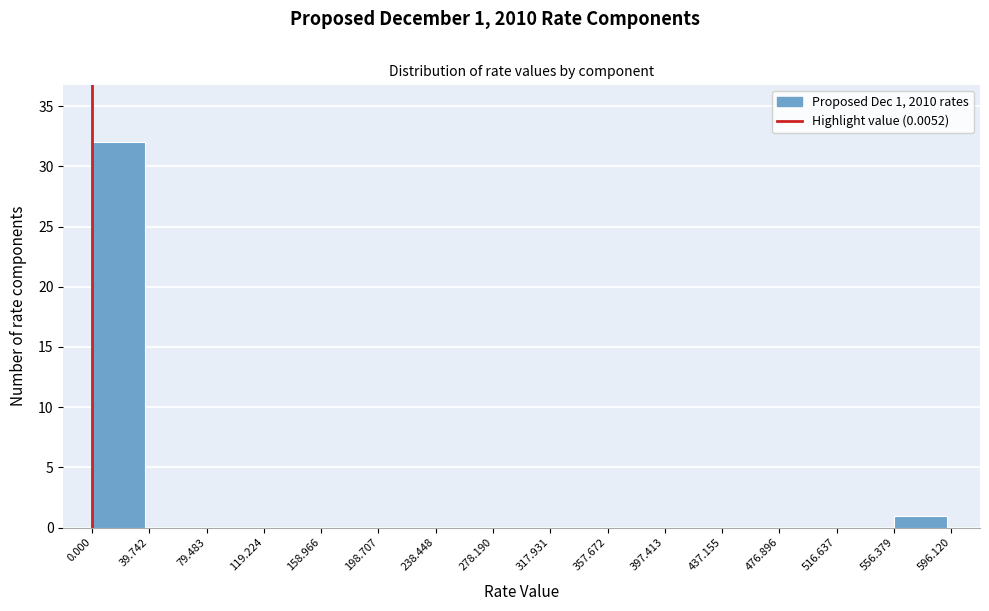

Which range on the x-axis has the tallest bar?

0.000 to 39.742